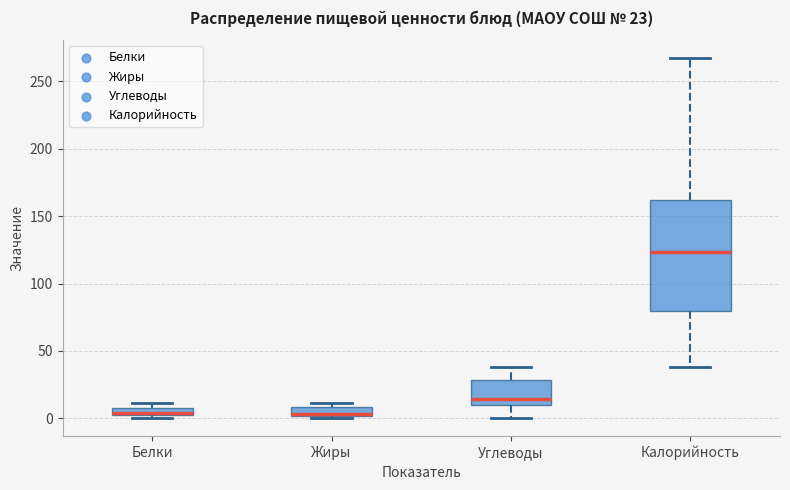

Comparing the boxes themselves (not the whiskers), which one is the tallest?

Калорийность